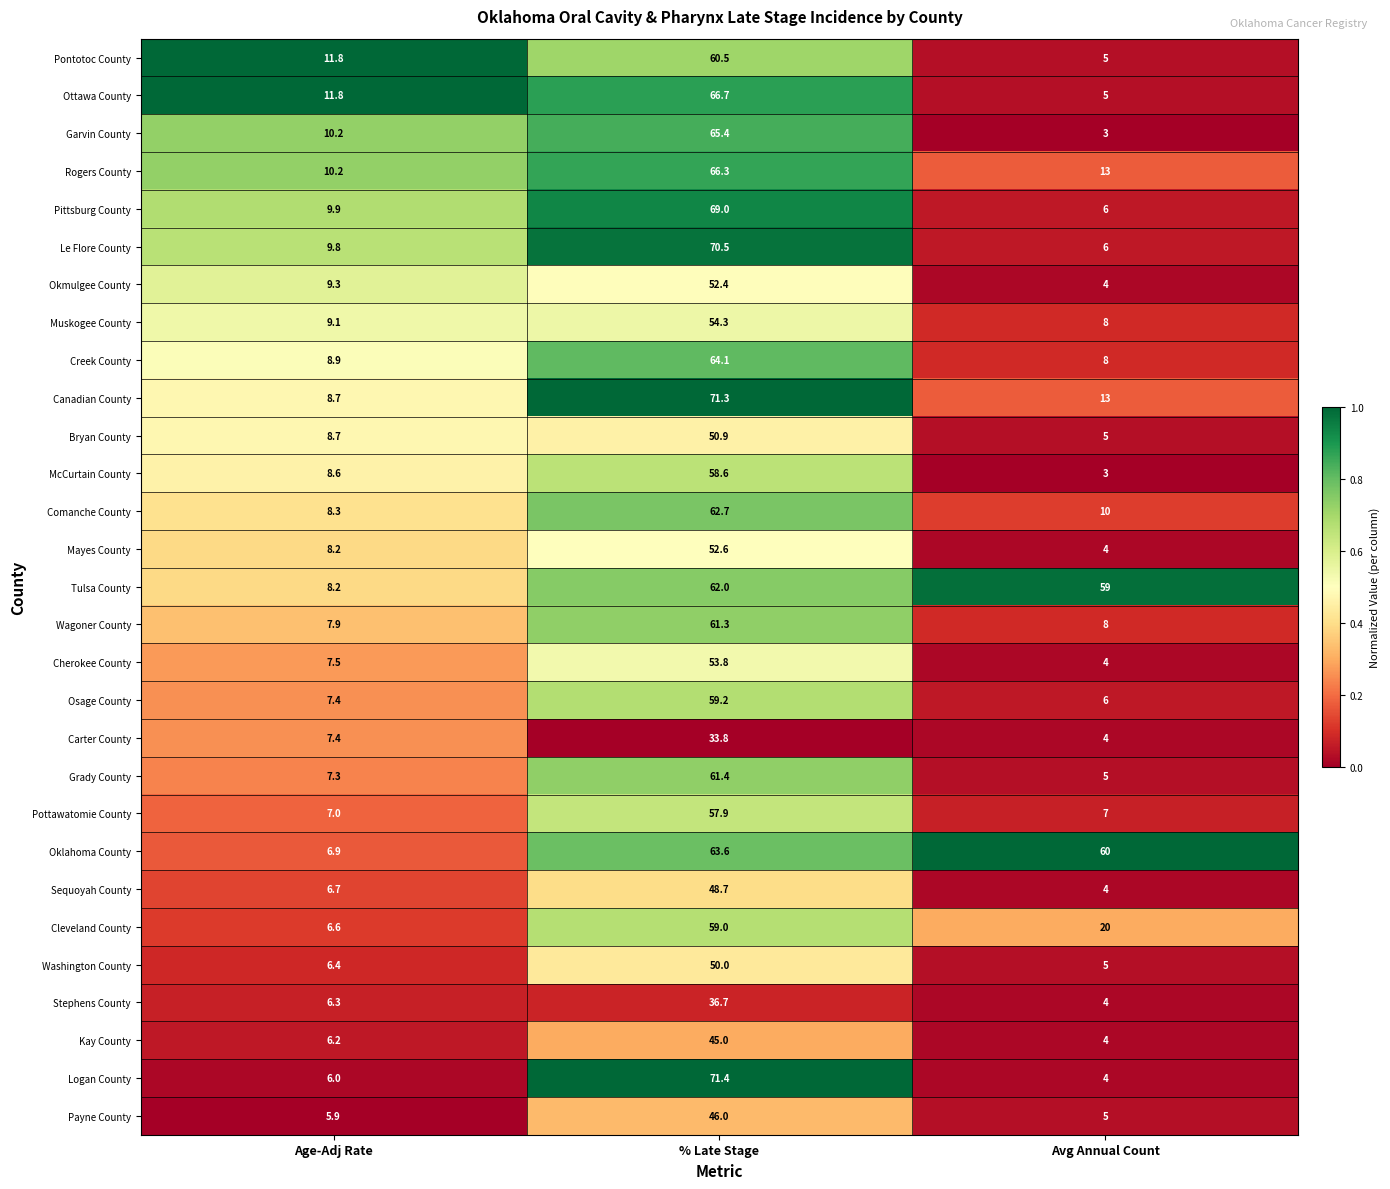

What is the sum of the Muskogee County values at % Late Stage and Avg Annual Count?

62.3